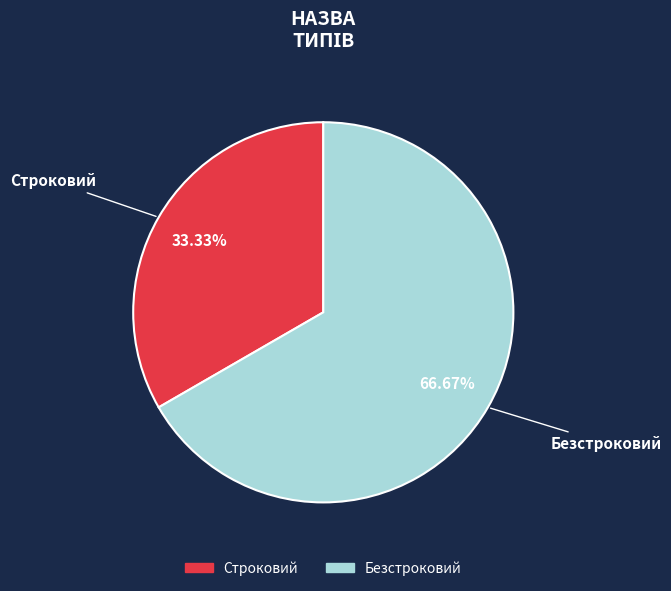

The Безстроковий slice represents 67% of the pie. True or false?

True